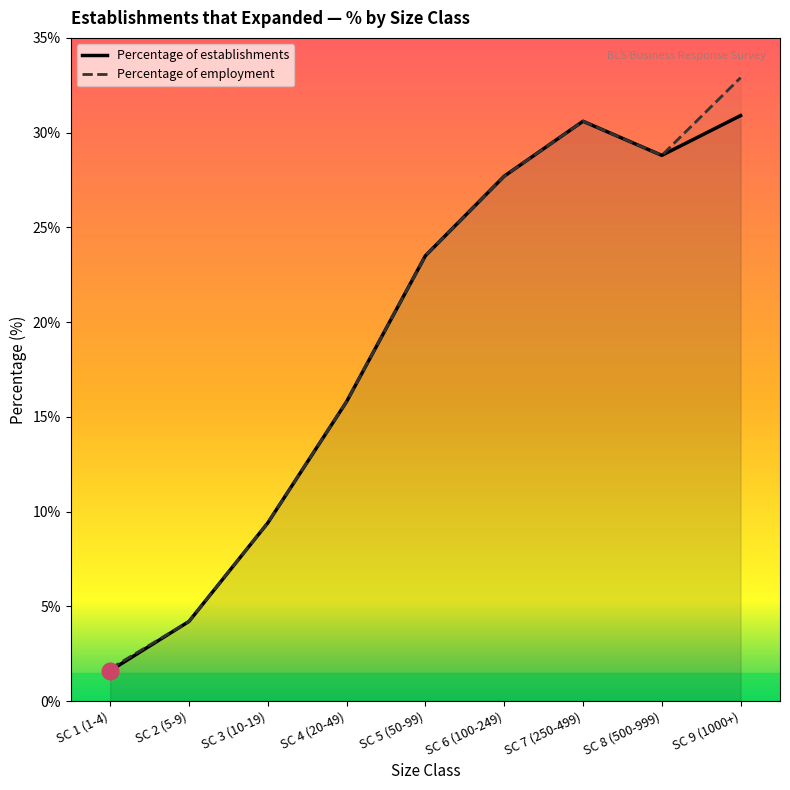

What is the value of the Percentage of employment point at the 9th from the left?

32.9